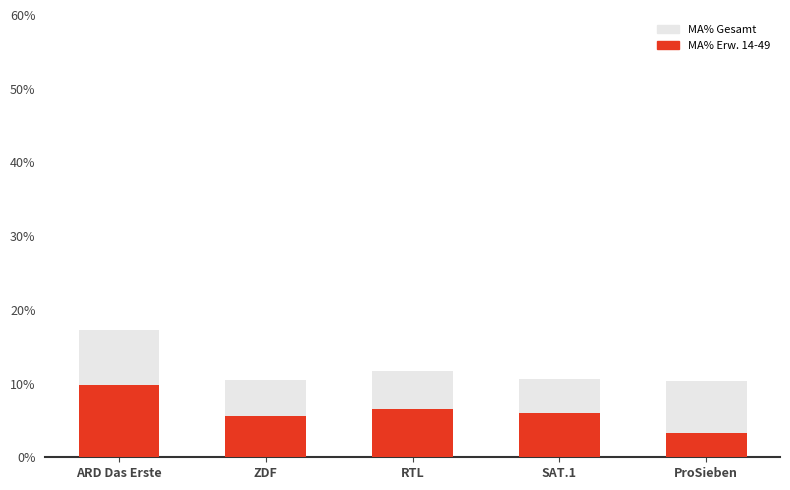

At ProSieben, list the series in order from smallest to largest.

MA% Erw. 14-49, MA% Gesamt (14-49 Basis)